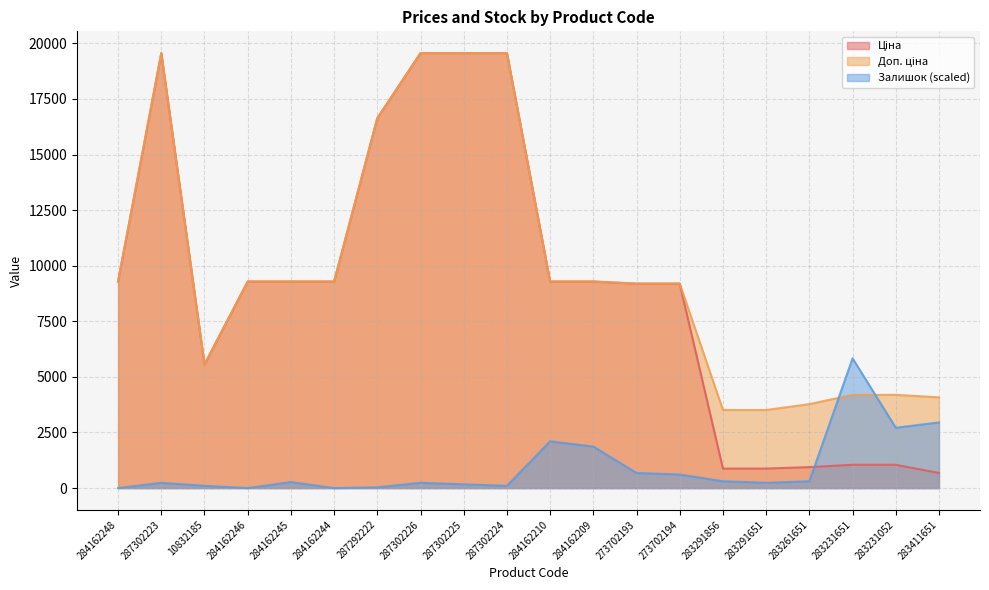

At which category does Ціна reach its first local valley?

10832185